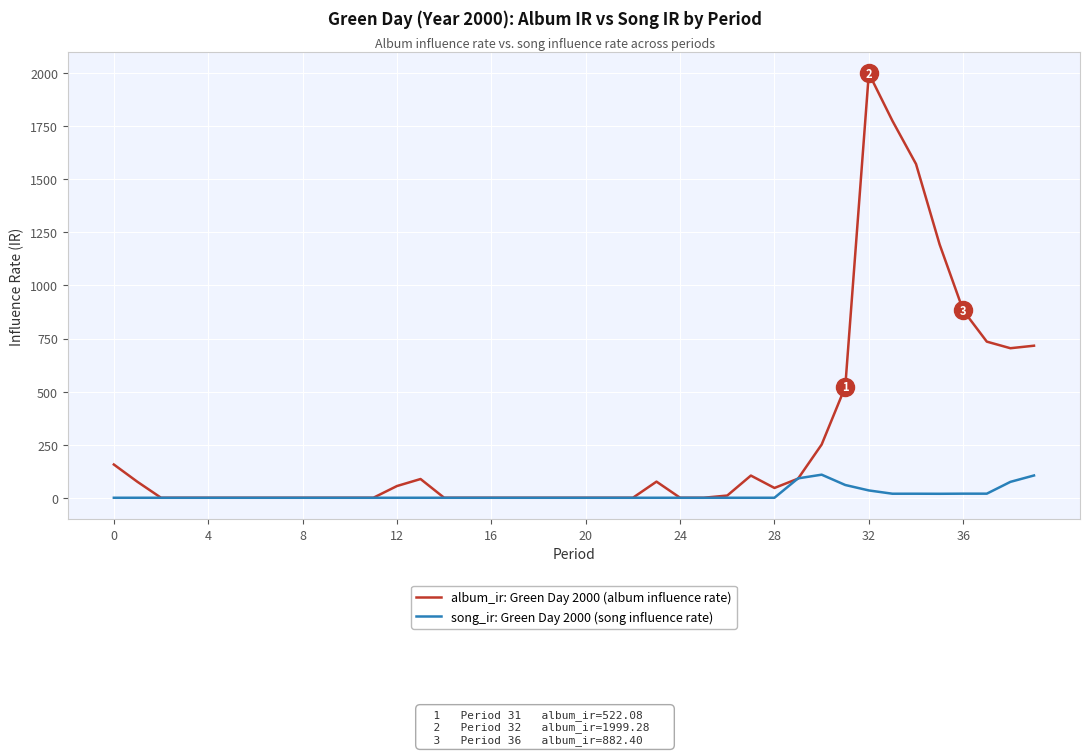

Which series has the largest range (max minus min)?

album_ir: Green Day 2000 (album influence rate)